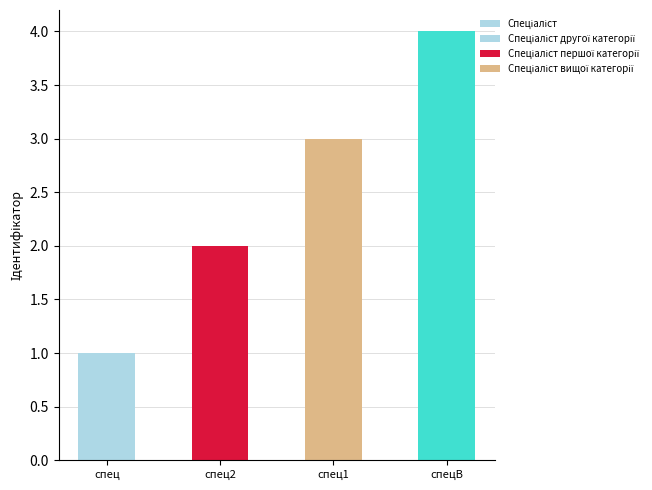

Which has a higher value, спец2 or спец?

спец2